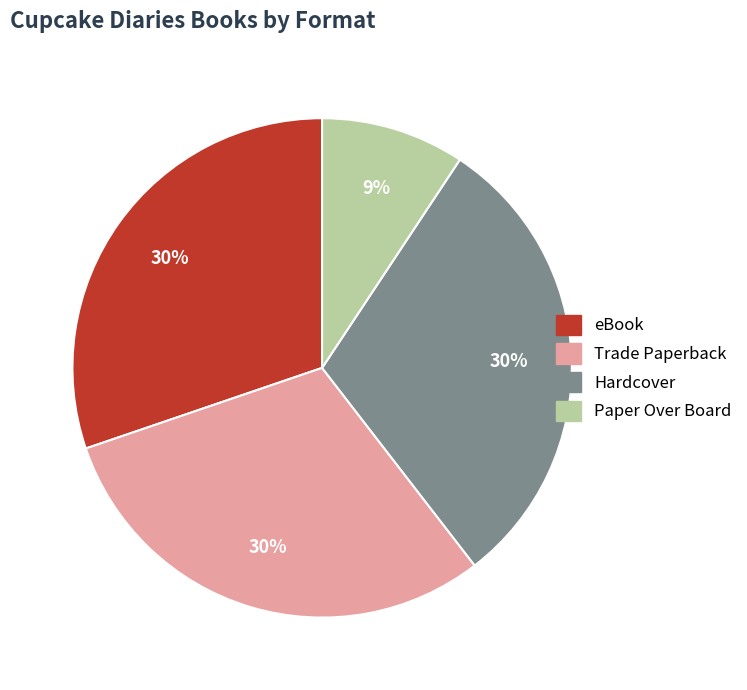

Does any single category account for the majority?

No